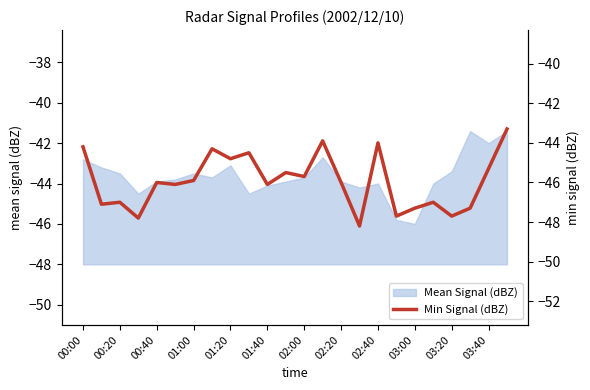

What is the maximum value for Mean Signal (dBZ)?

-41.4